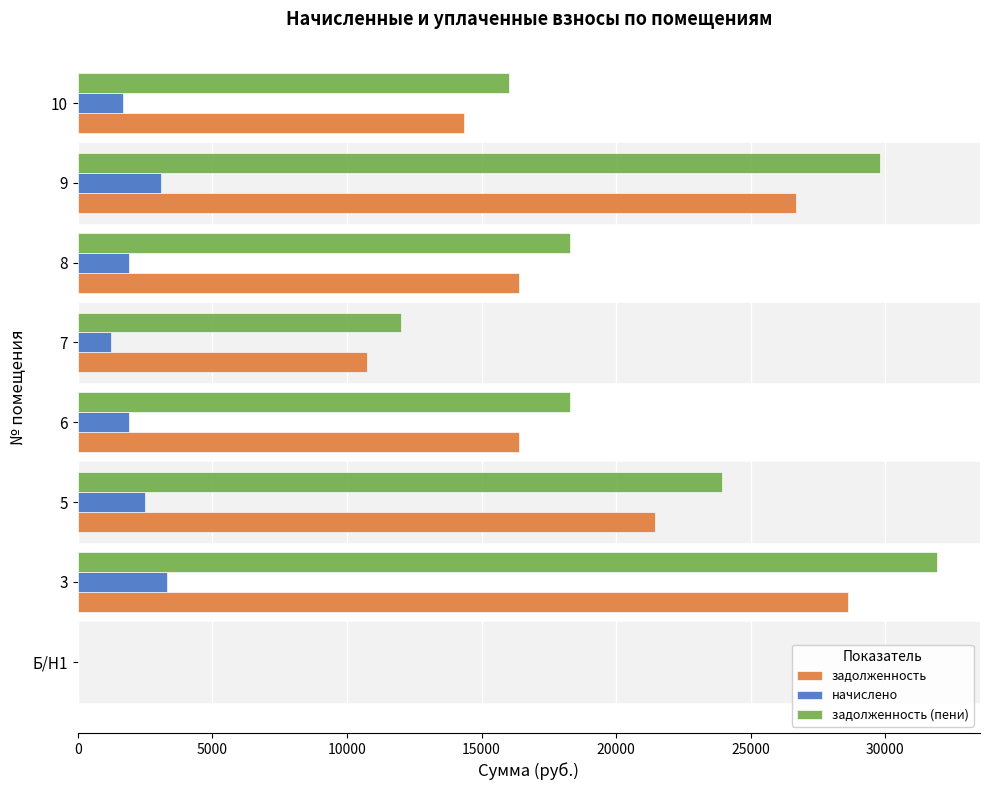

The value of начислено at 9 is 3100.5. True or false?

True